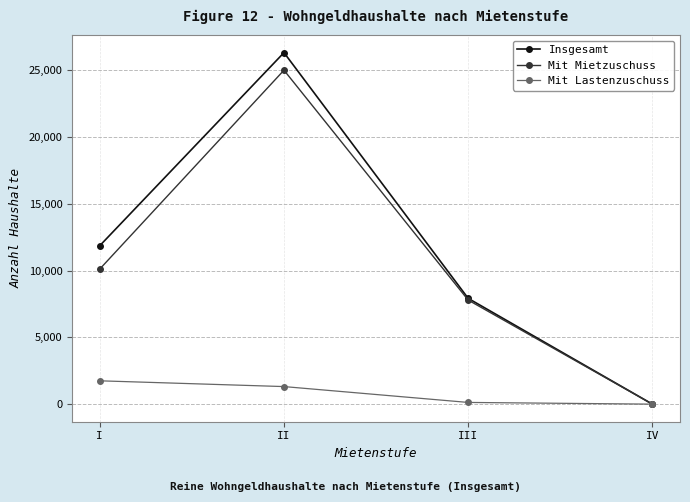

Is it true that Insgesamt equals 11861 at I?

True